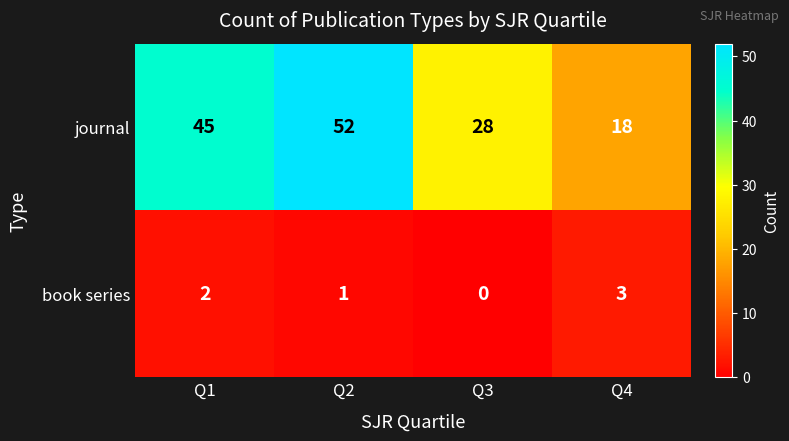

What is the difference between the maximum and minimum values in the book series series?

3